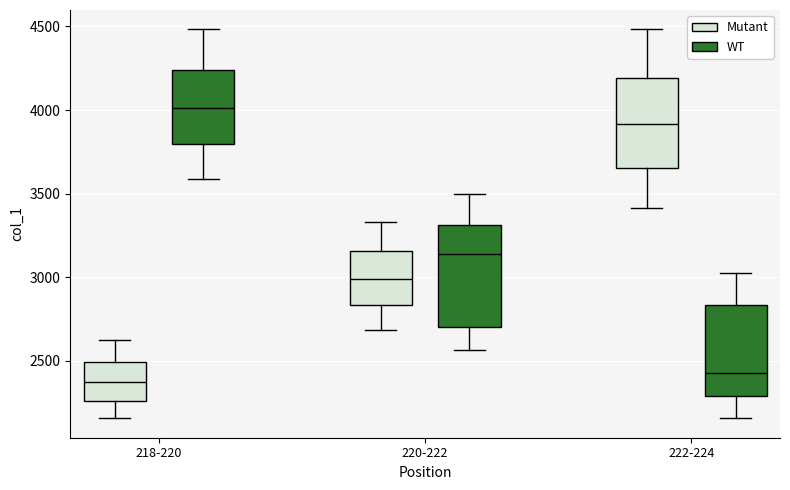

Reading left to right, transcribe this box plot: for each box, give where its median line is, the range the box spans, and where its two whiskers end, as read against the y-axis. The values are not printed on the chart, so give them approximately, as read against the axis.

218-220 (Mutant): median 2350, box 2250 to 2500, whiskers 2150 to 2650
218-220 (WT): median 4000, box 3800 to 4250, whiskers 3600 to 4500
220-222 (Mutant): median 3000, box 2850 to 3150, whiskers 2700 to 3350
220-222 (WT): median 3150, box 2700 to 3300, whiskers 2550 to 3500
222-224 (Mutant): median 3900, box 3650 to 4200, whiskers 3400 to 4500
222-224 (WT): median 2450, box 2300 to 2850, whiskers 2150 to 3000